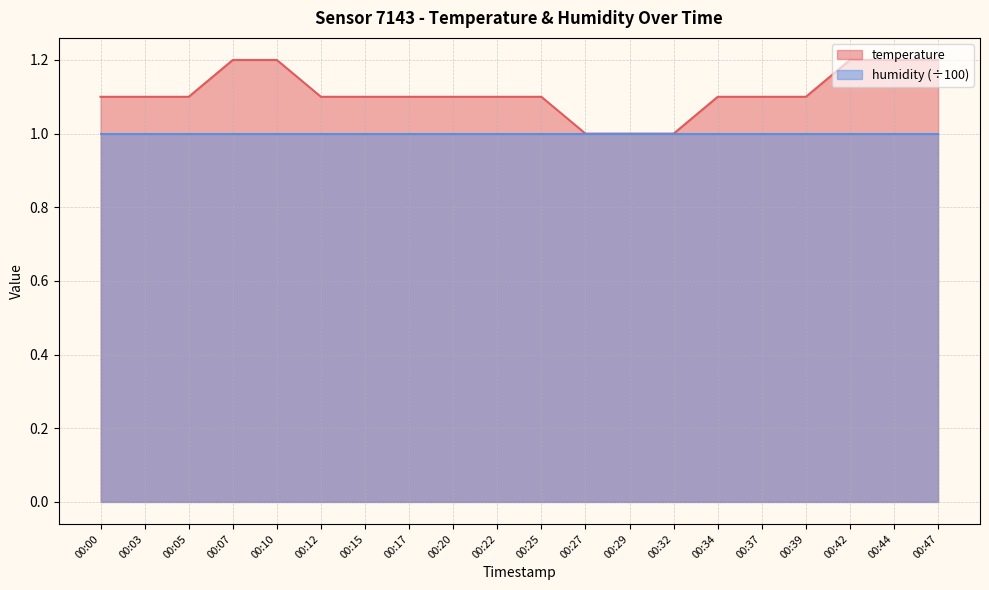

What is the greatest value displayed?

1.2